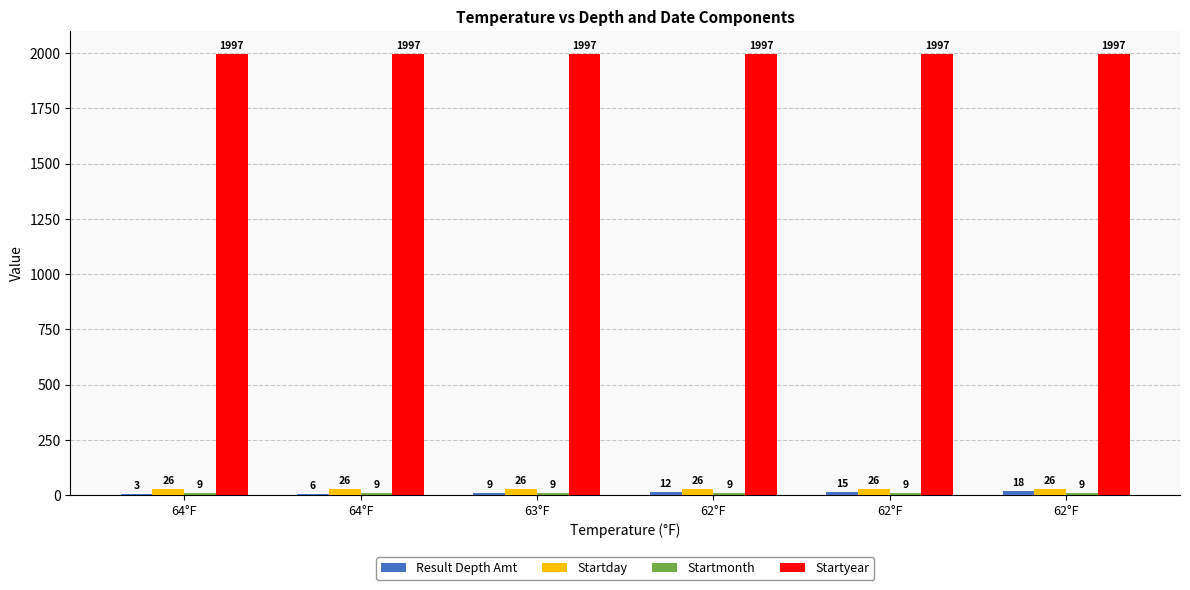

What is the label of the 5th bar from the right?

64°F